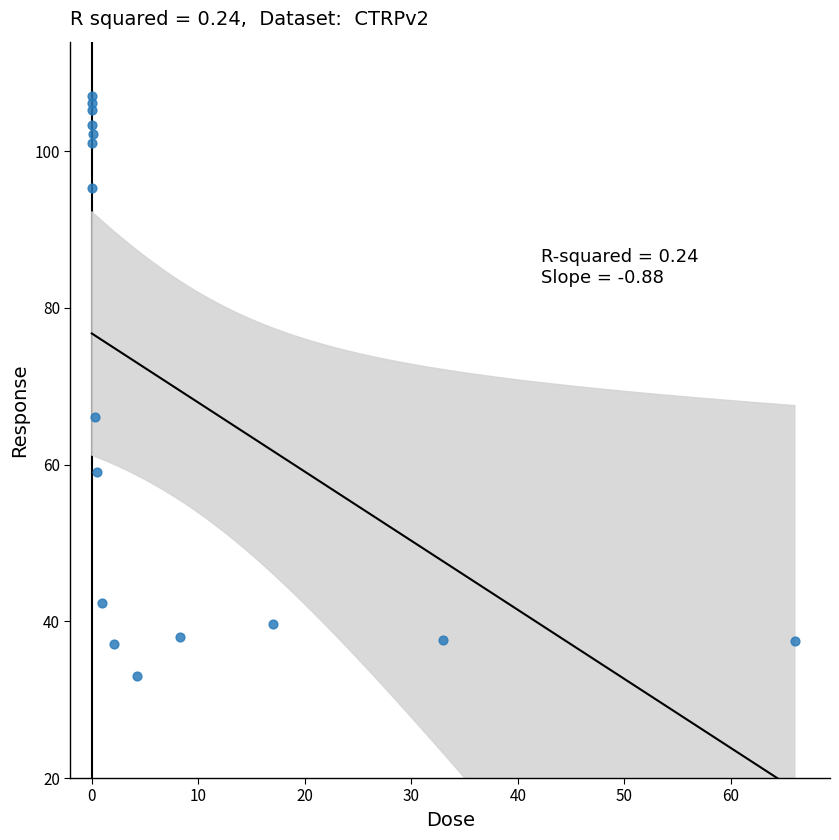

What Y value in the scatter plot is closest to 70?

66.1